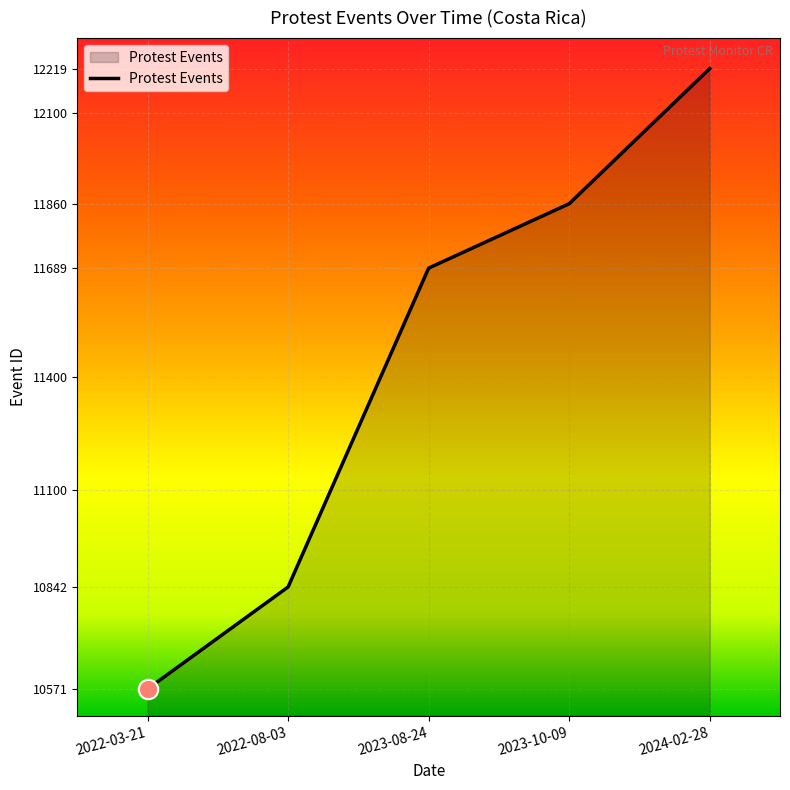

Reading left to right, extract all data points from this chart.

10571	10842	11689	11860	12219